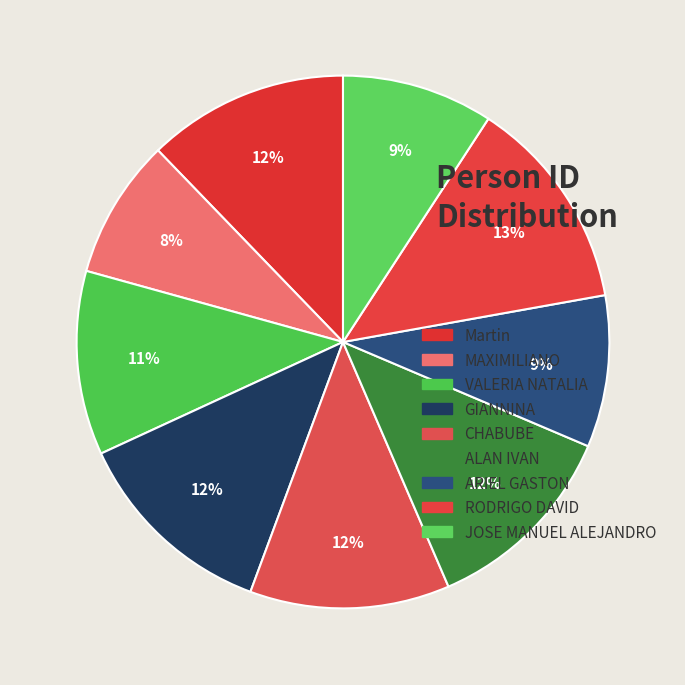

How many slices are in this pie chart?

9